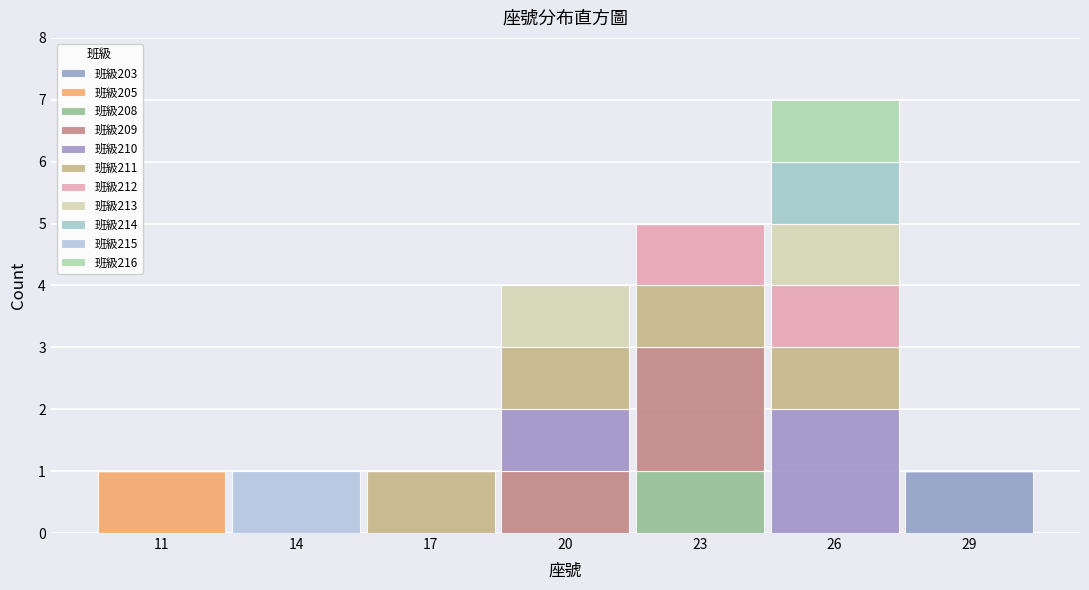

Are the bars grouped side by side (vs. stacked)?

No